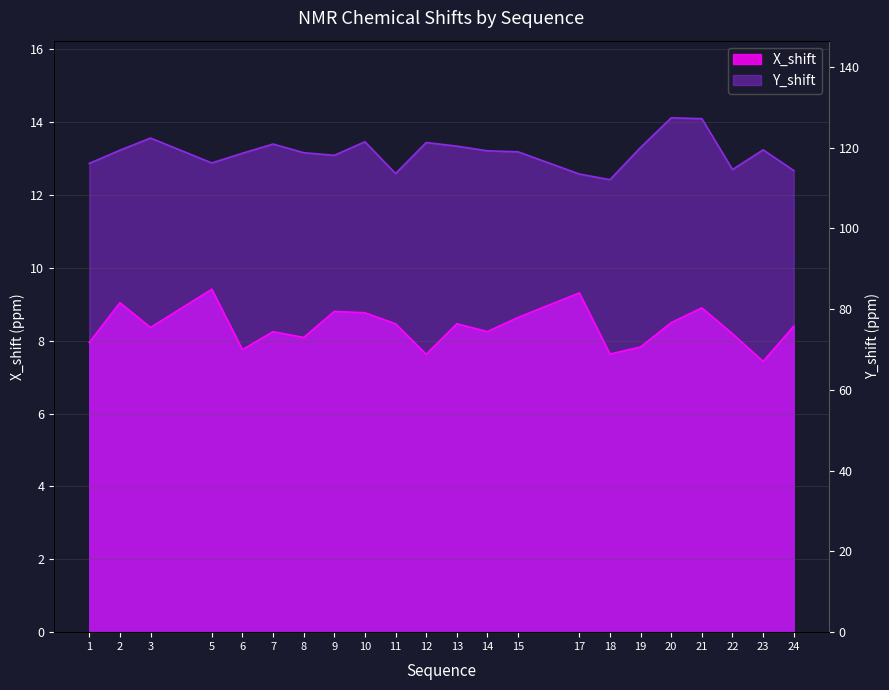

True or false: X_shift and Y_shift cross at least once.

False